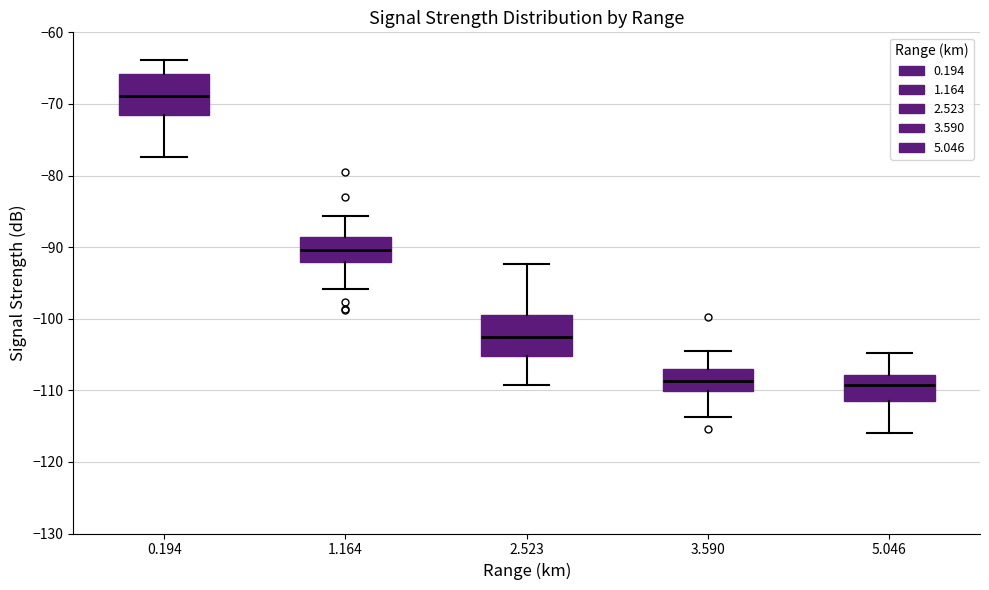

Reading left to right, read every box against the y-axis: the position of its median line, the range the box covers, and the ends of its whiskers. The values are not printed on the chart, so give them approximately, as read against the axis.

0.194: median -69, box -72 to -66, whiskers -77 to -64
1.164: median -90, box -92 to -89, whiskers -96 to -86
2.523: median -103, box -105 to -99, whiskers -109 to -92
3.590: median -109, box -110 to -107, whiskers -114 to -104
5.046: median -109, box -111 to -108, whiskers -116 to -105